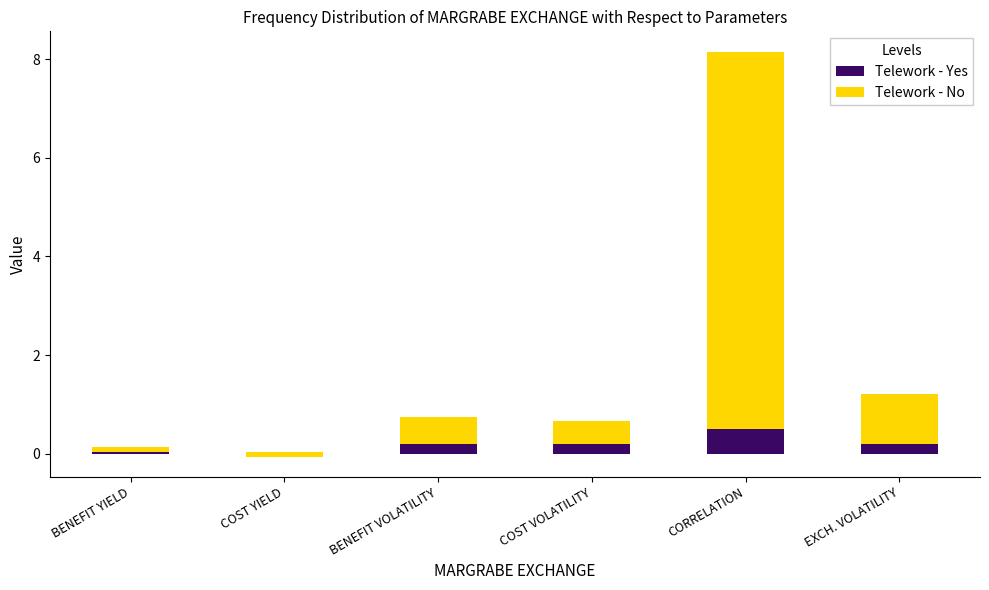

What is the average value of the Telework - Yes series?

0.2